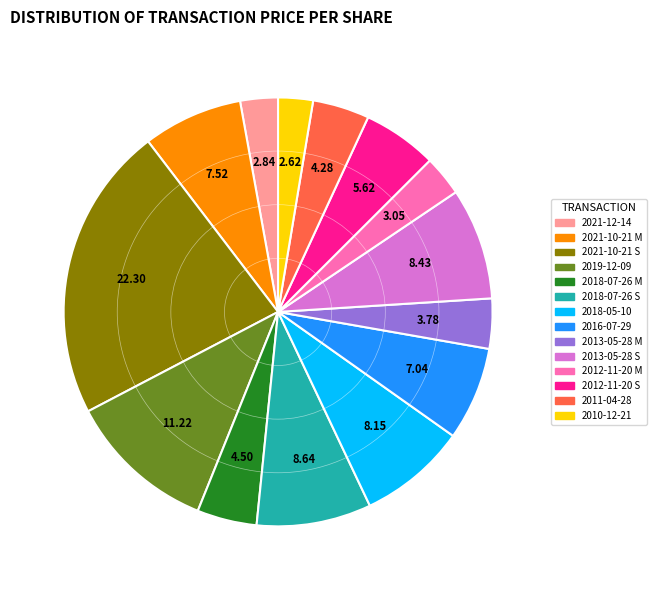

Between 2019-12-09 and 2013-05-28 S, which is larger?

2019-12-09